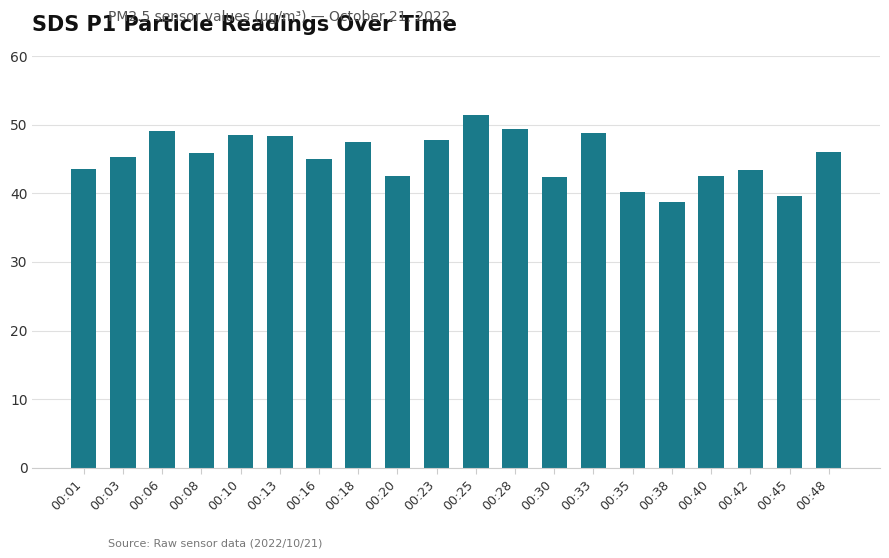

Where does the data first go above 45?

00:03